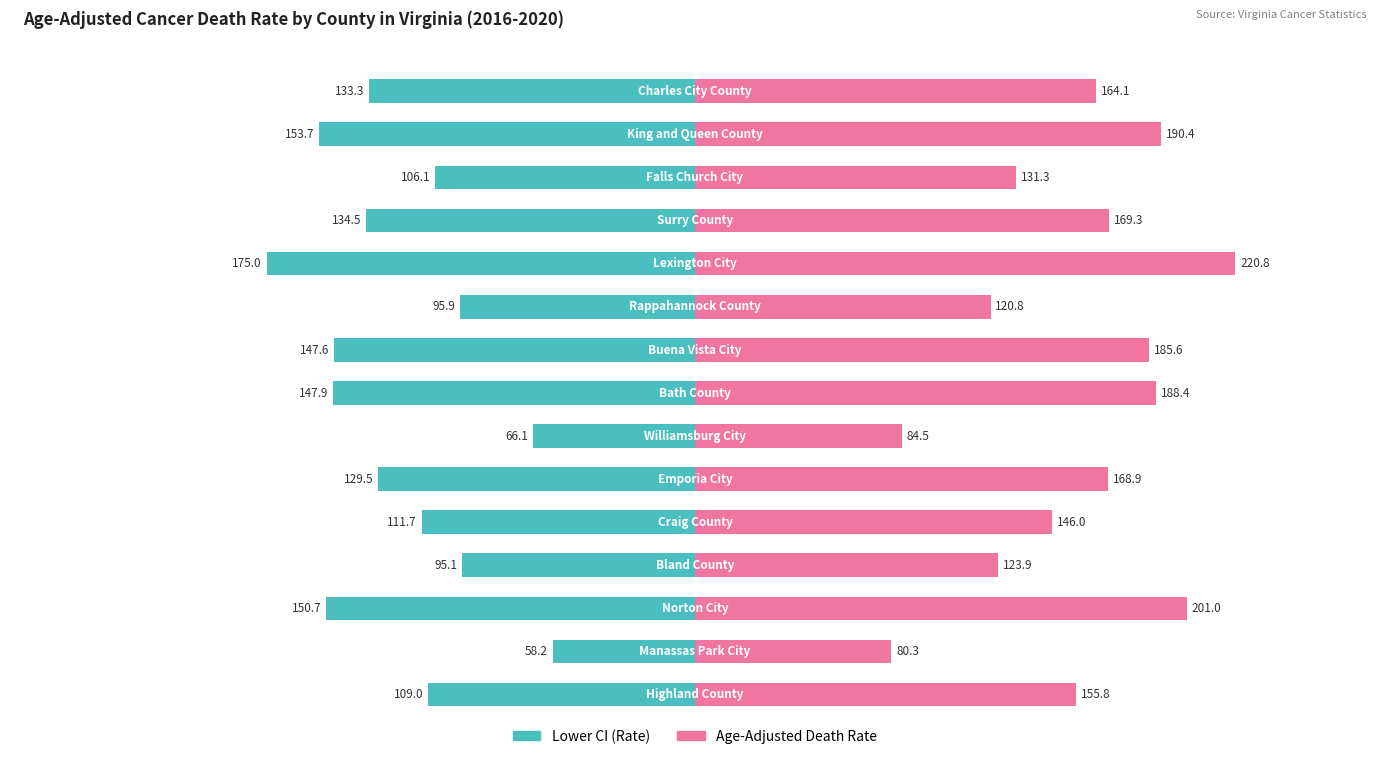

Reading right to left, transcribe all the data shown in this chart.

Lower CI (Rate): -133.3	-153.7	-106.1	-134.5	-175.0	-95.9	-147.6	-147.9	-66.1	-129.5	-111.7	-95.1	-150.7	-58.2	-109.0
Age-Adjusted Death Rate: 164.1	190.4	131.3	169.3	220.8	120.8	185.6	188.4	84.5	168.9	146.0	123.9	201.0	80.3	155.8